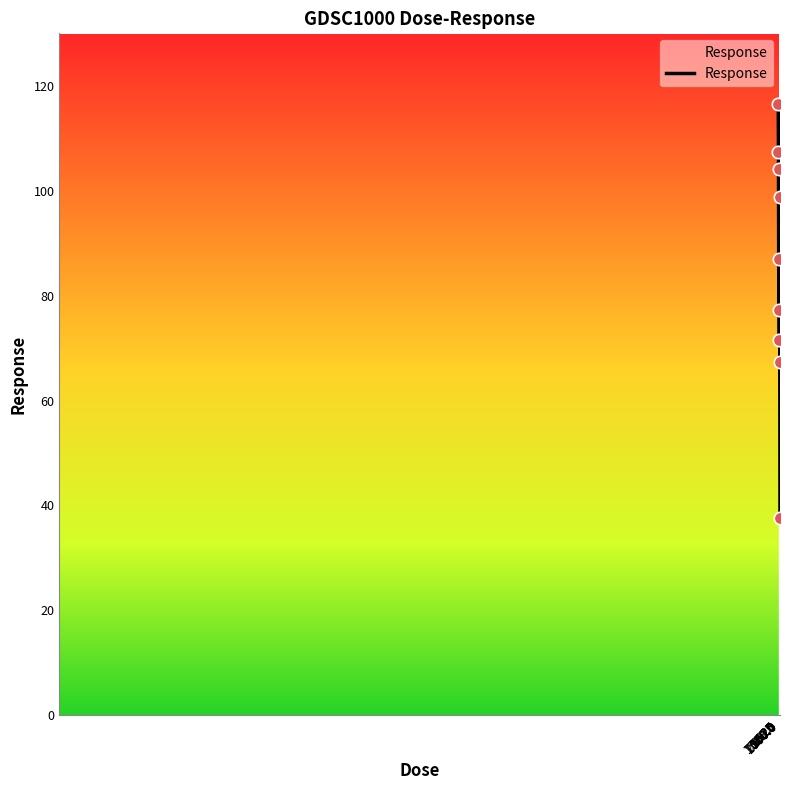

What is the difference between the maximum and minimum values?

78.9